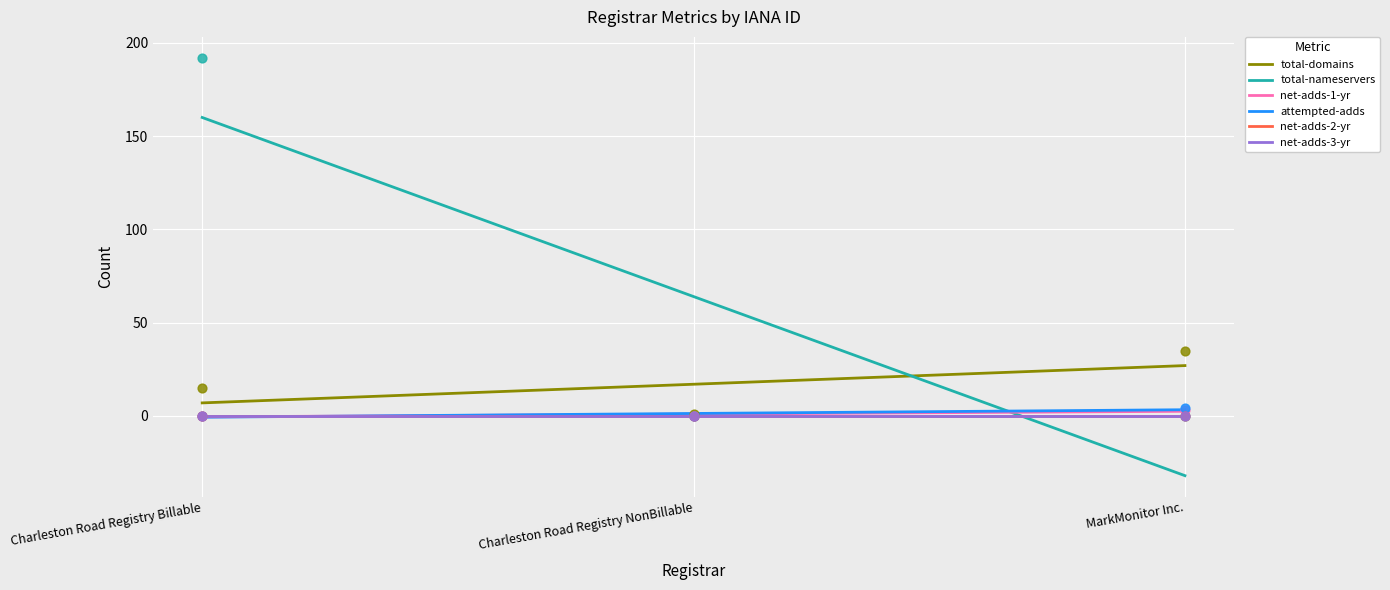

Which series has the largest Y range (max minus min)?

total-nameservers